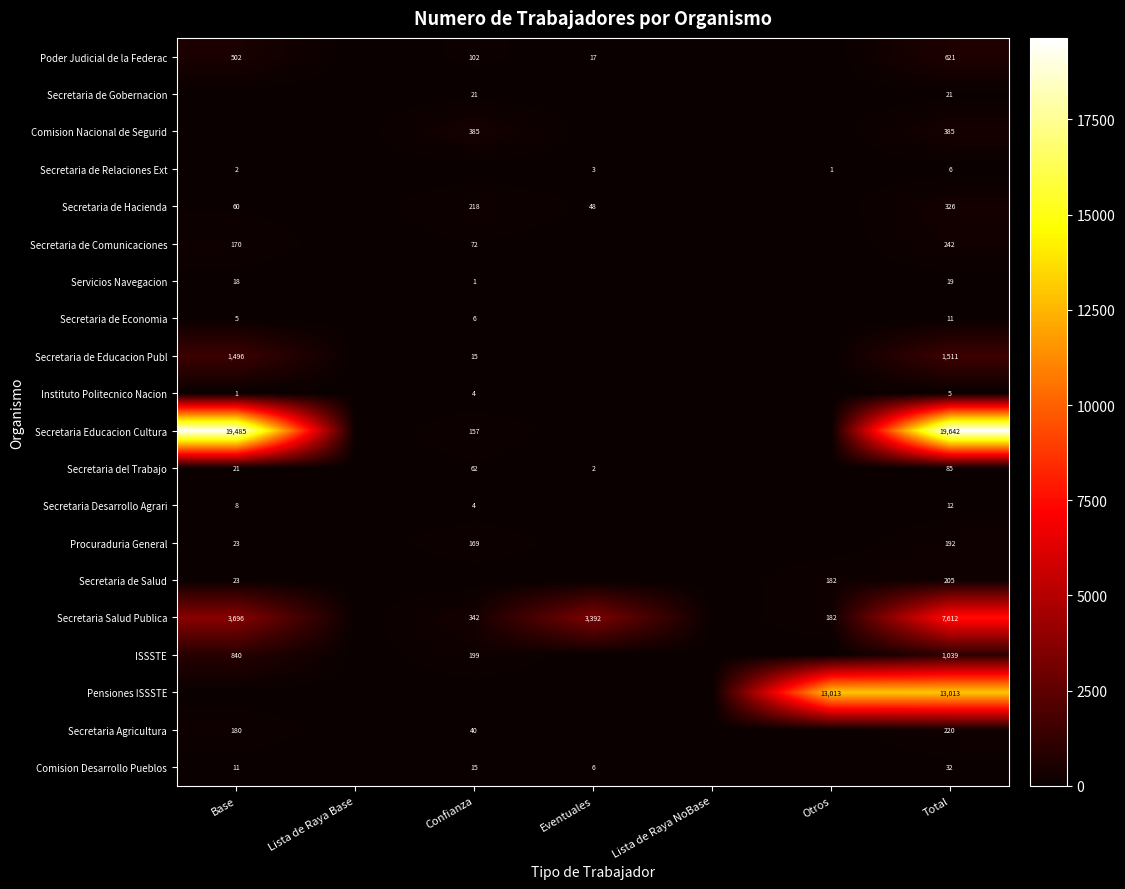

Which label corresponds to the largest value in the chart?

Total